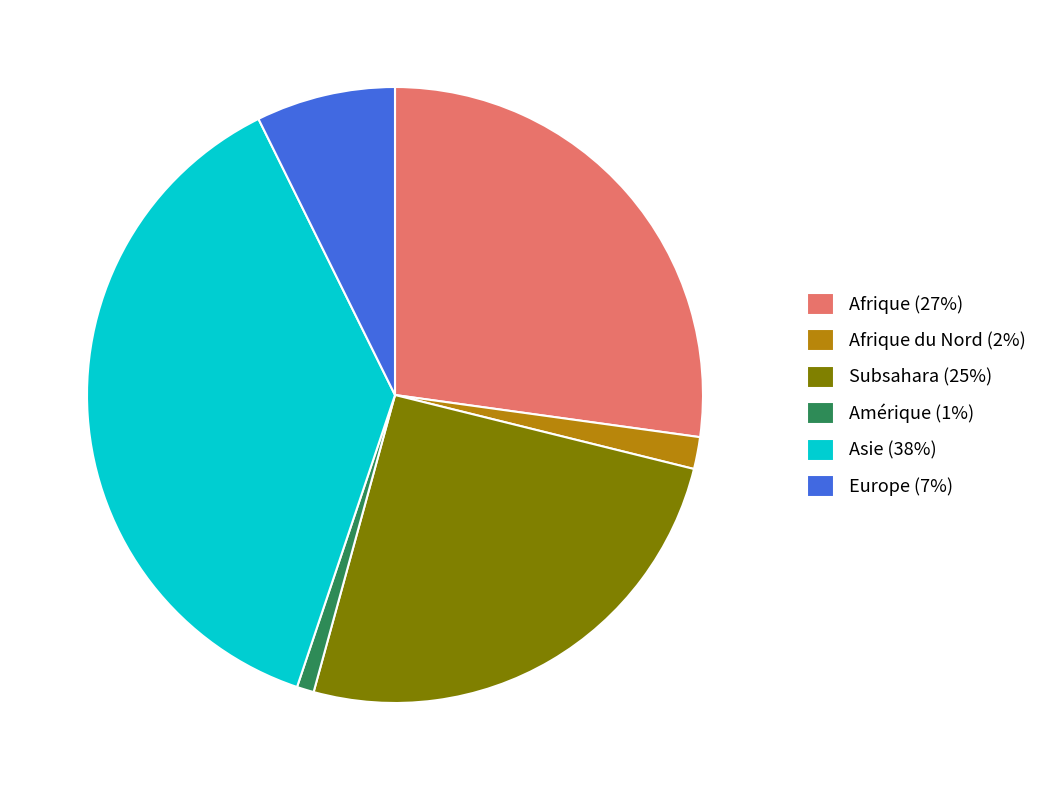

Rank the categories by value from lowest to highest.

Amérique (1%), Afrique du Nord (2%), Europe (7%), Subsahara (25%), Afrique (27%), Asie (38%)